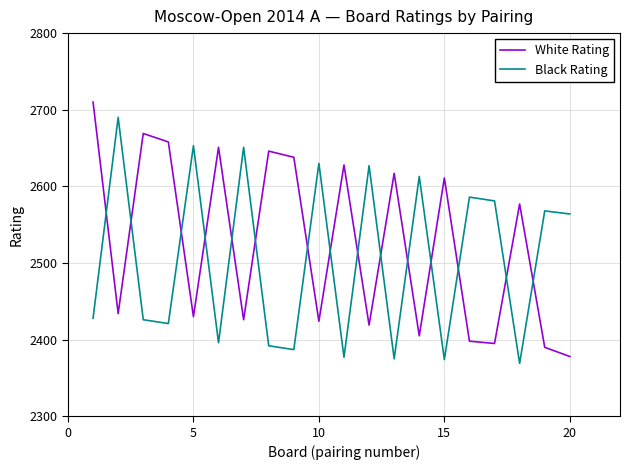

What is the difference between the maximum and minimum values in the Black Rating series?

321